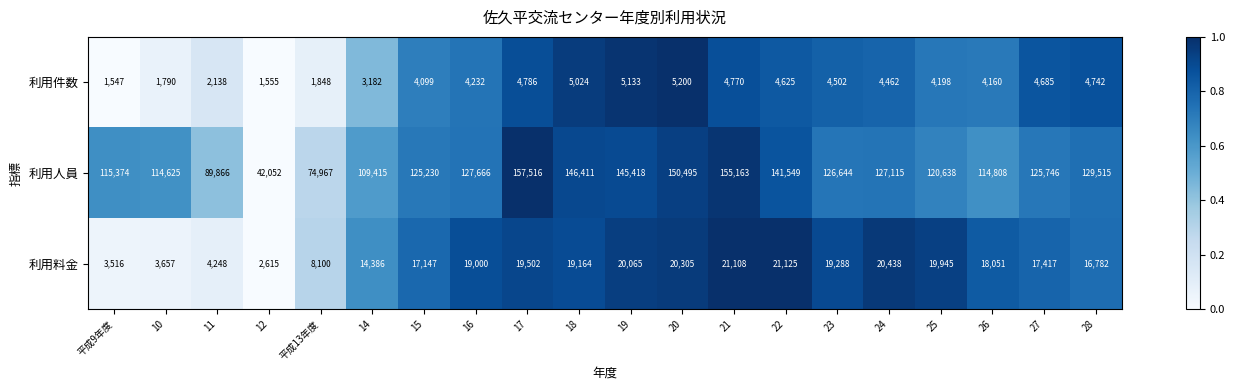

List the series in order of their peak value, highest first.

利用人員, 利用料金, 利用件数